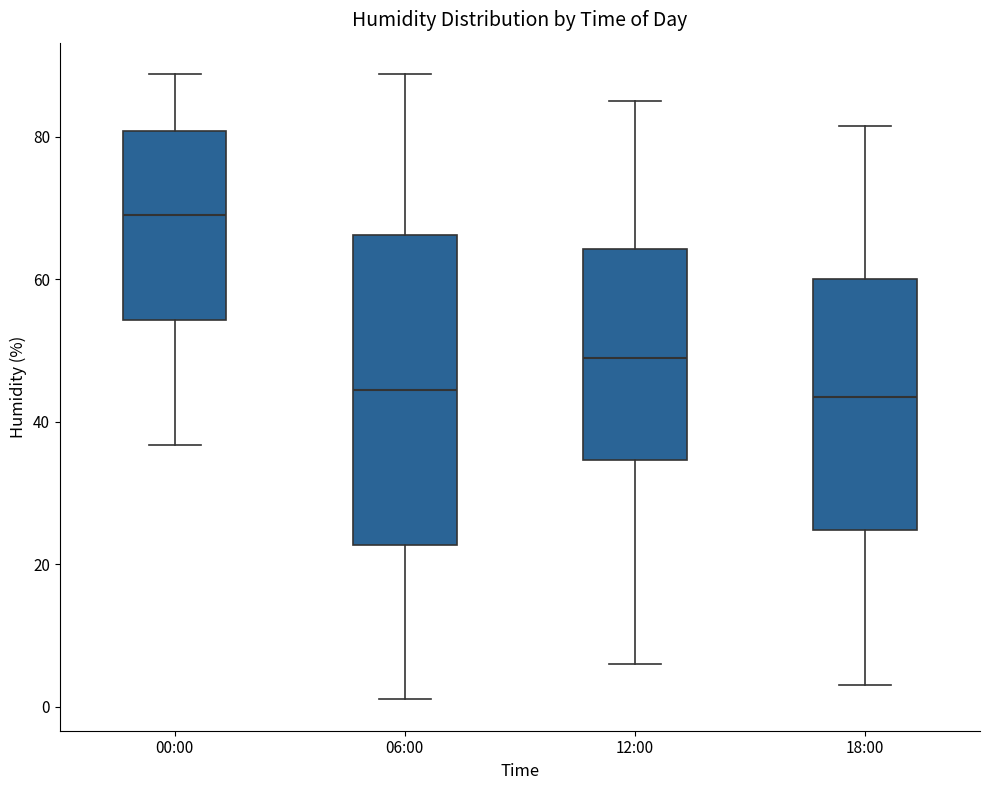

Comparing the boxes themselves (not the whiskers), which one is the tallest?

06:00